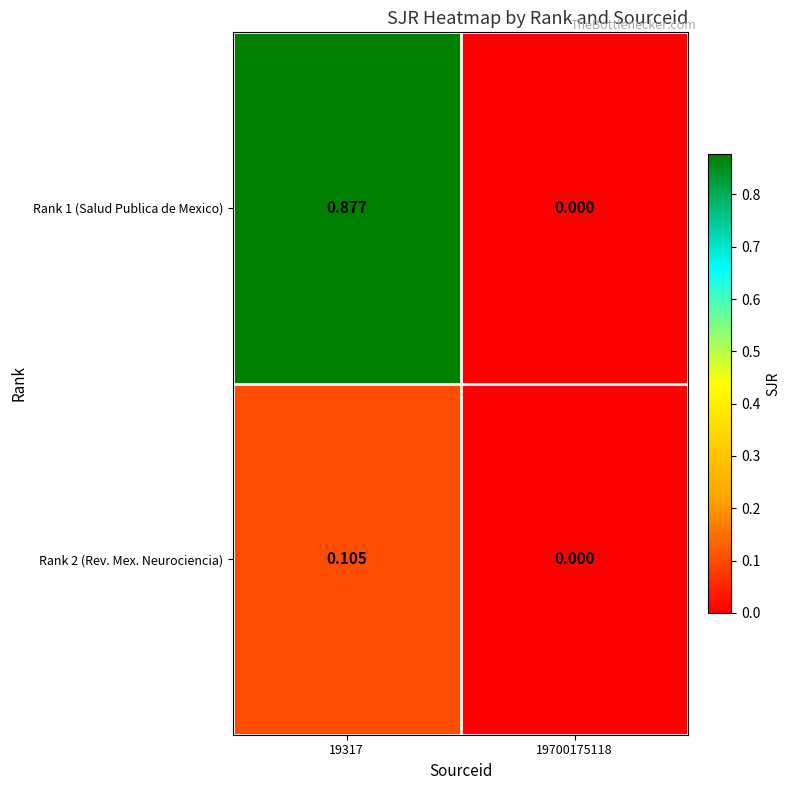

How many data points does each series have?

2